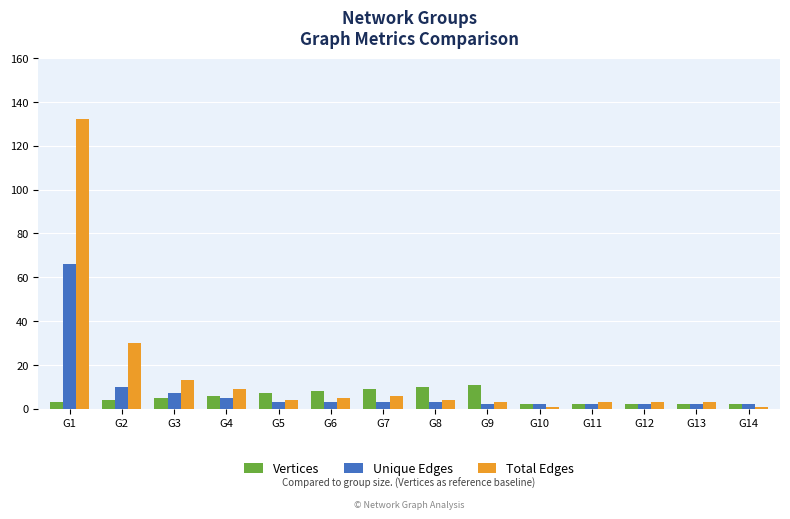

Is the value of Vertices at G9 greater than the value of Unique Edges at G4?

Yes